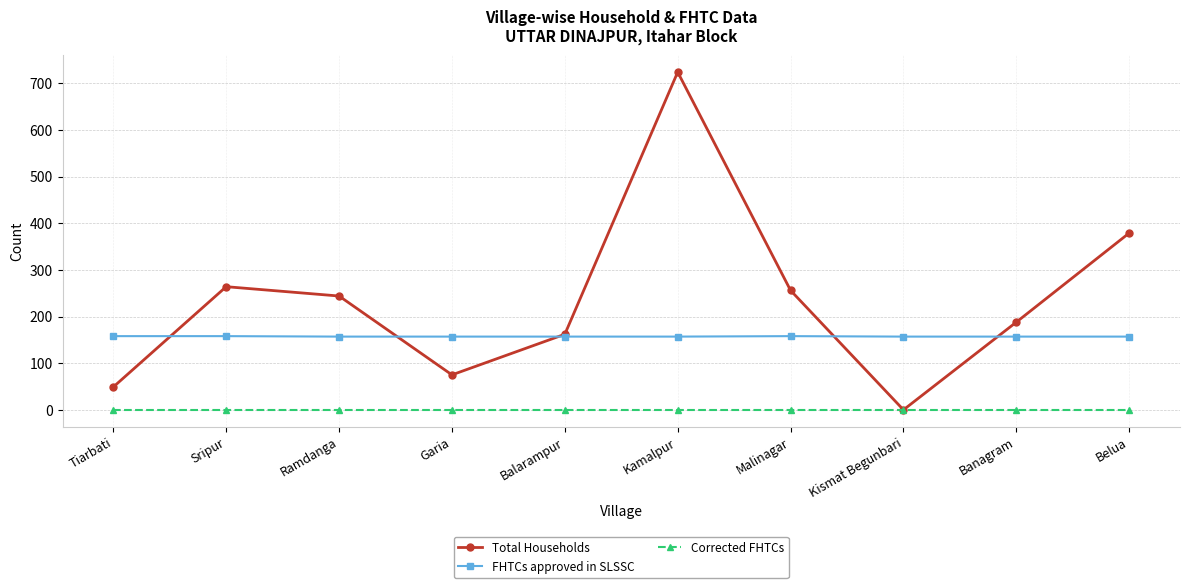

What is the highest value of the FHTCs approved in SLSSC series?

158